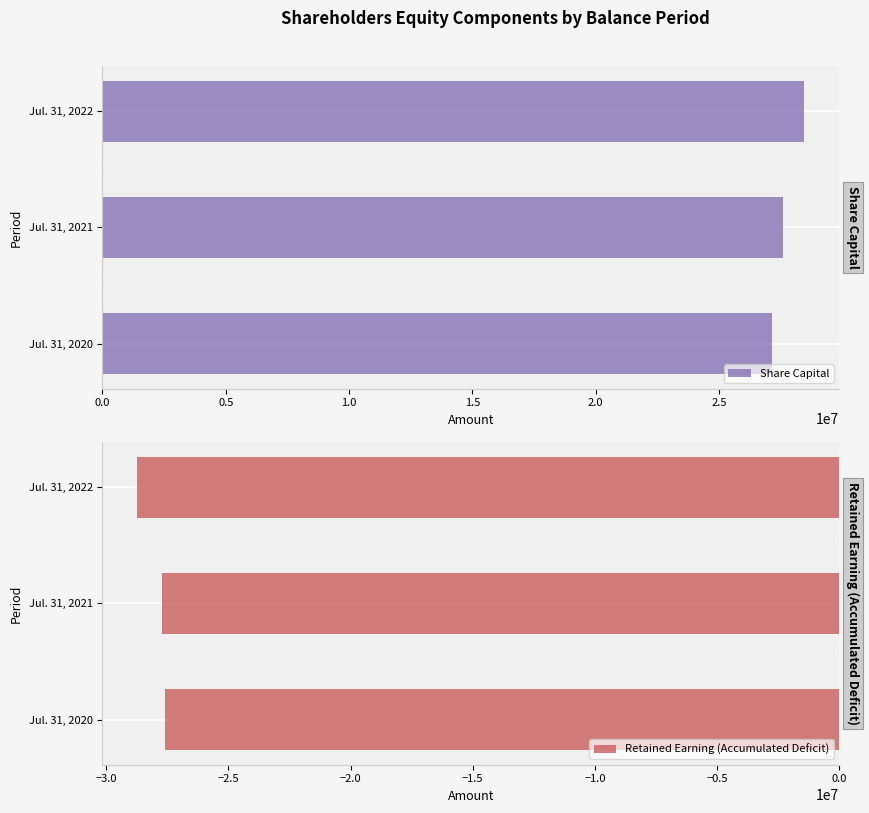

What is the sum of the Share Capital values at Jul. 31, 2021 and Jul. 31, 2022?

56045067